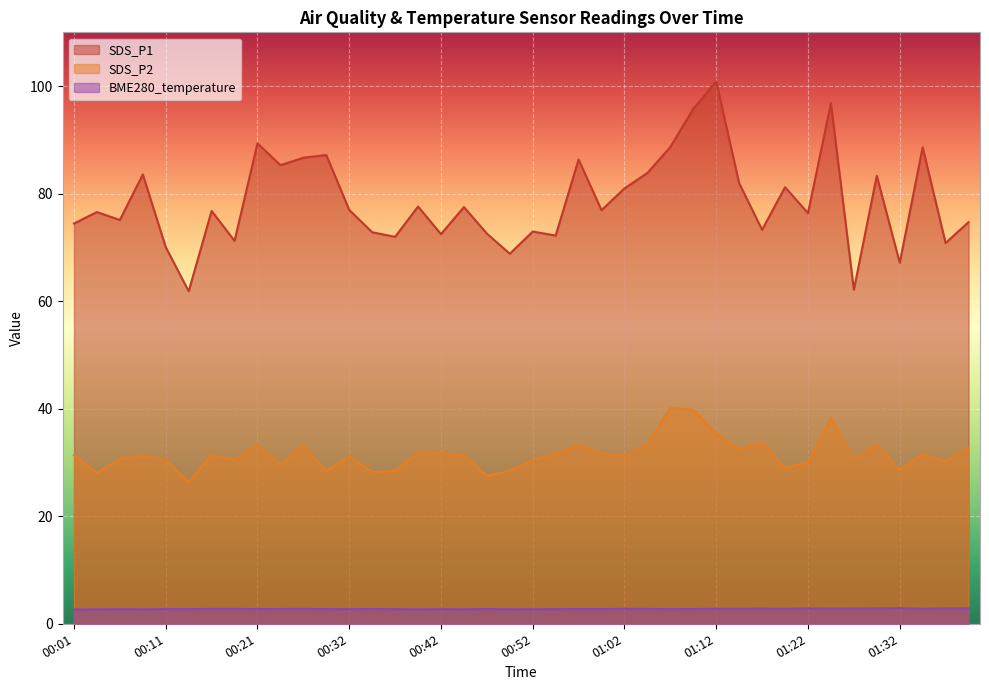

True or false: SDS_P1 has a value of 83.3 at 01:30.

True